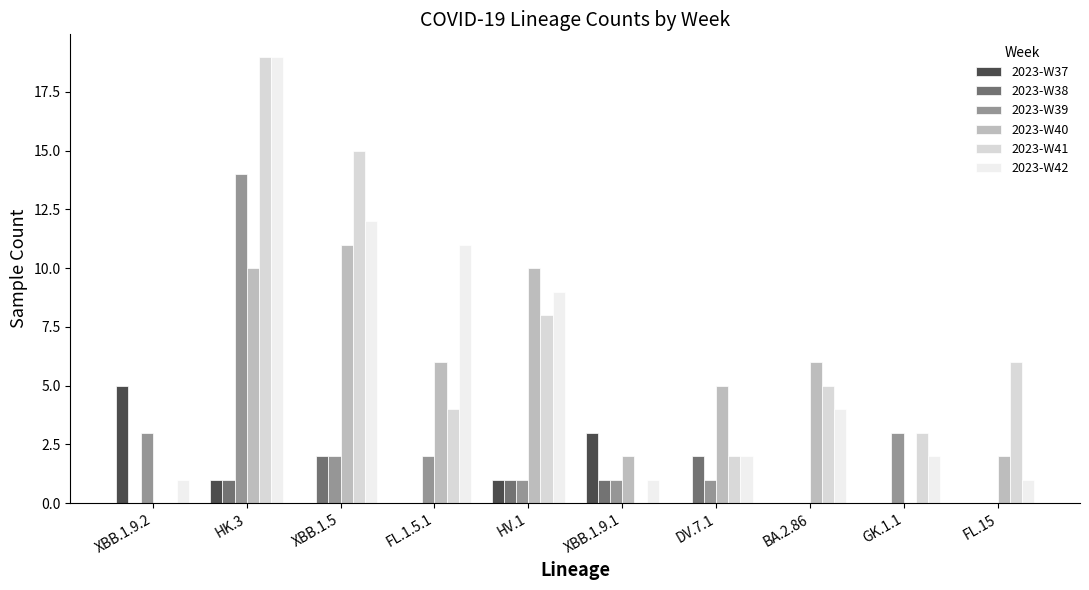

The value of 2023-W40 at FL.15 is 3. True or false?

False